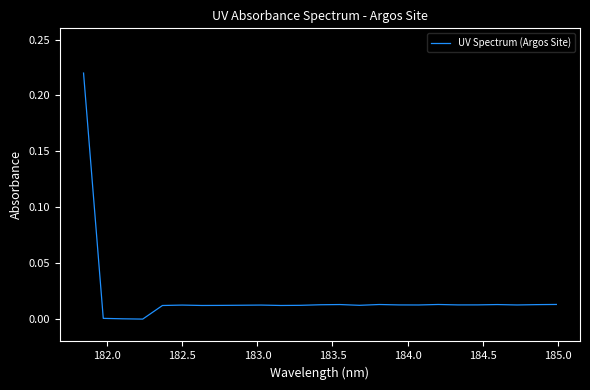

Reading right to left, transcribe all the data shown in this chart.

0.0	0.0	0.0	0.0	0.0	0.0	0.0	0.0	0.0	0.0	0.0	0.0	0.0	0.0	0.0	0.0	0.0	0.0	0.0	0.0	0.0	0.0	0.0	0.0	0.2